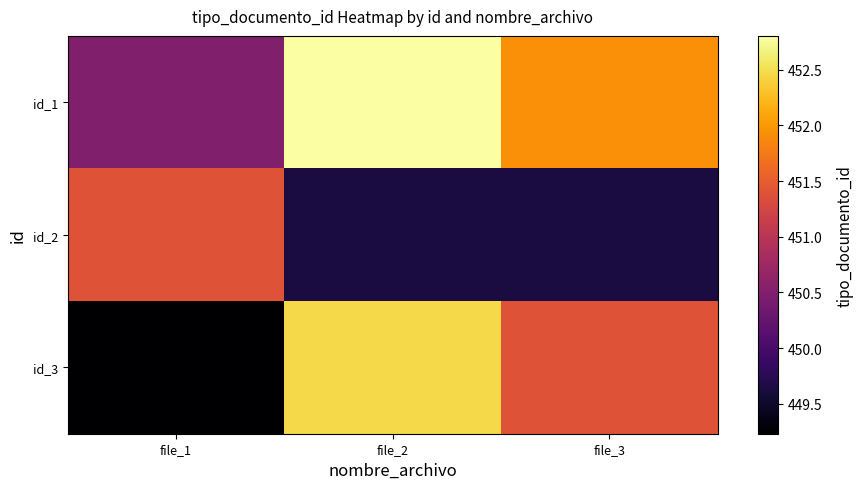

How many categories are shown in the chart?

3